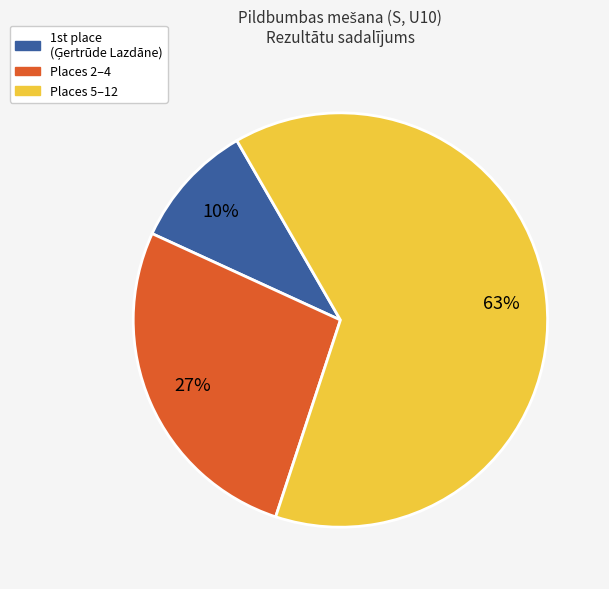

To the nearest percent, what is the average slice percentage?

33%